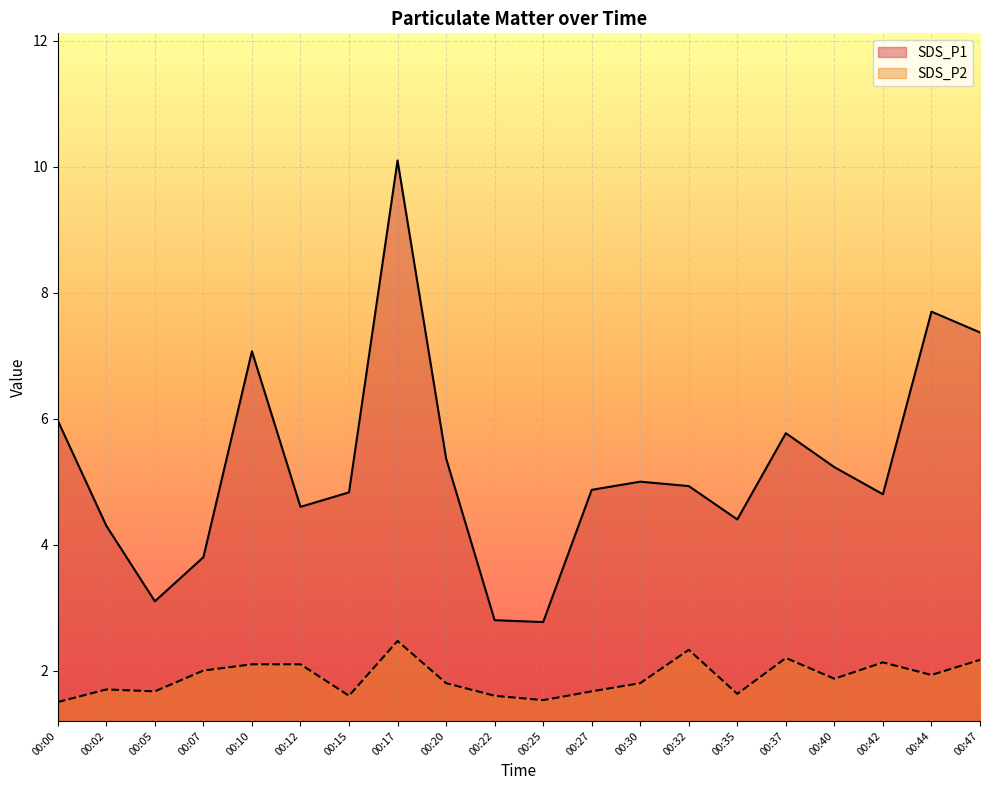

What are all the series names shown in the legend?

SDS_P1, SDS_P2